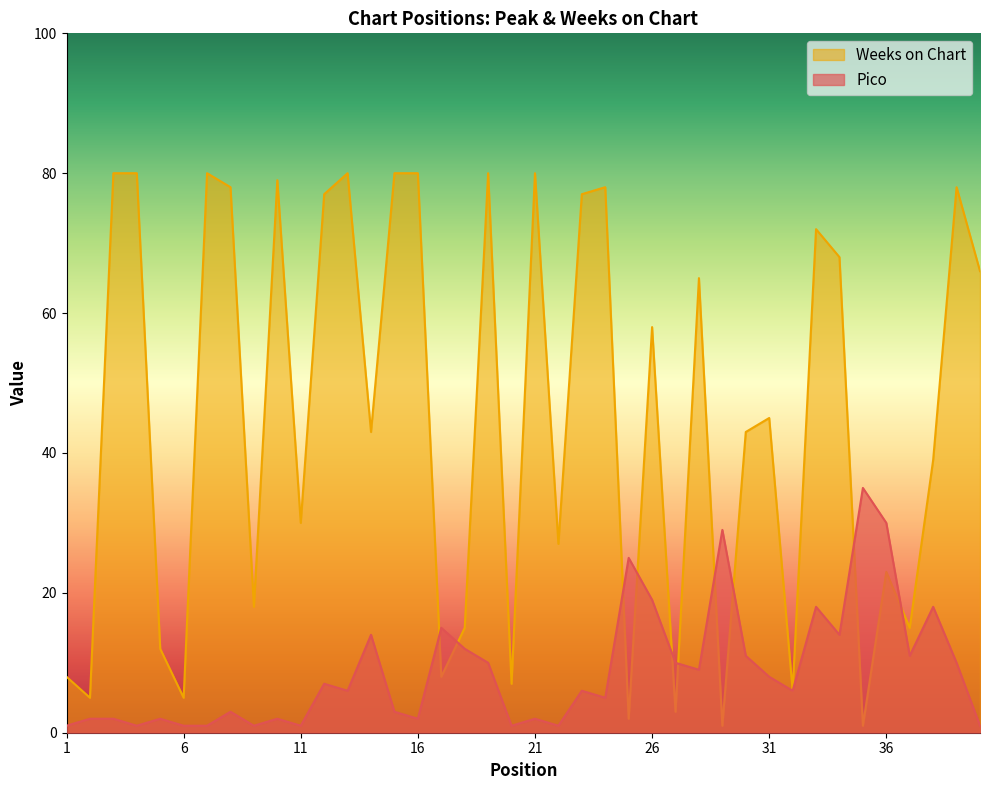

How many intersections are there between Weeks on Chart and Pico?

10